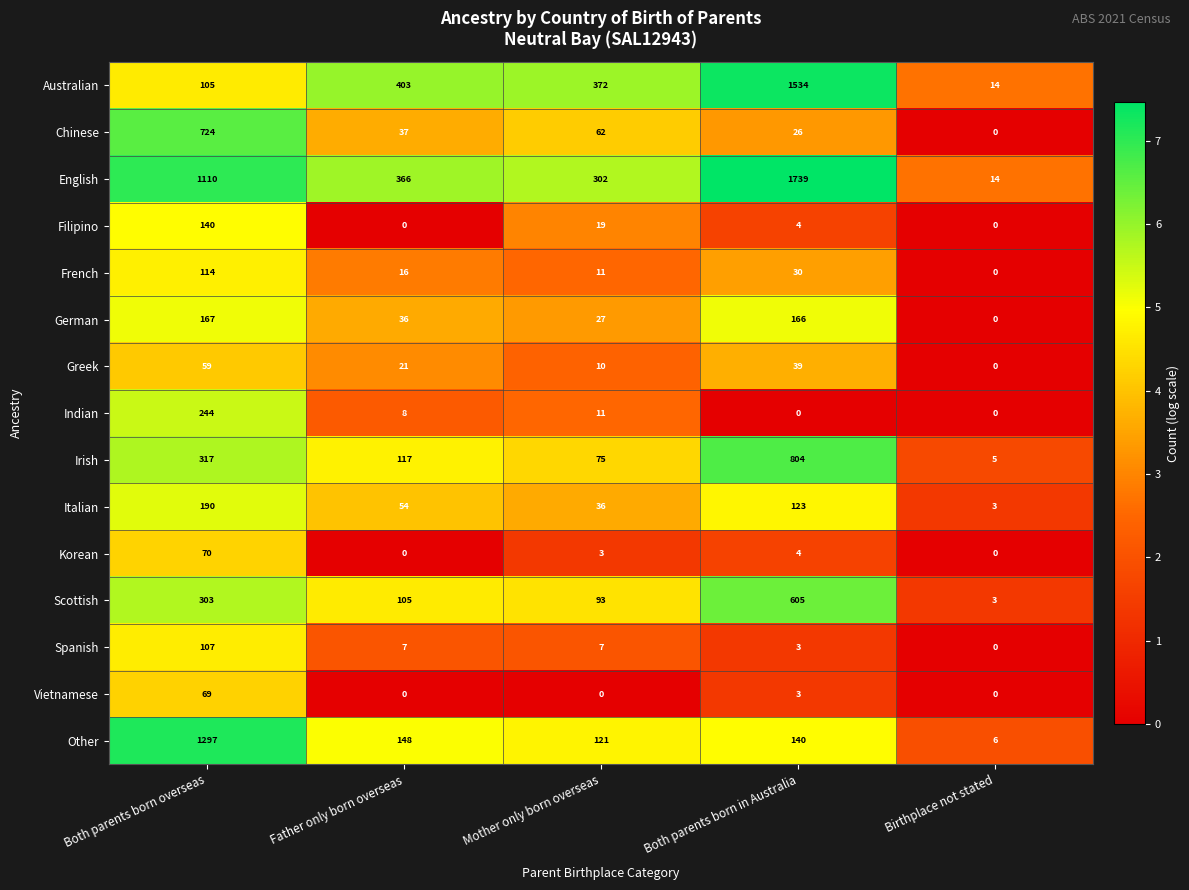

What is the highest value of the English series?

1739